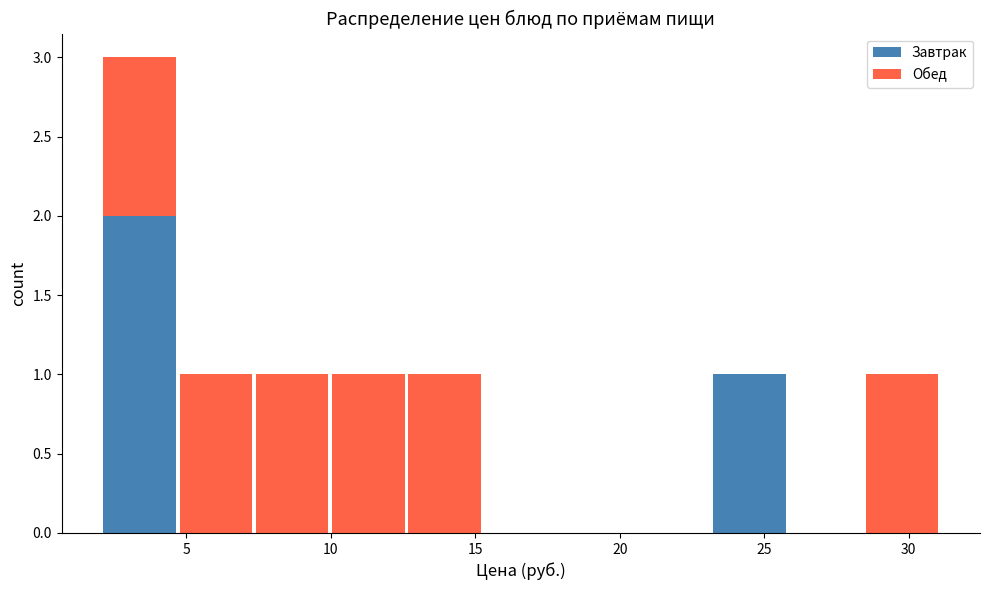

What is the total height of the stacked bar covering 4.5 to 7.5 on the x-axis? Neither the bar edges nor the heights are printed on the chart, so give them approximately, as read against the axes.

1